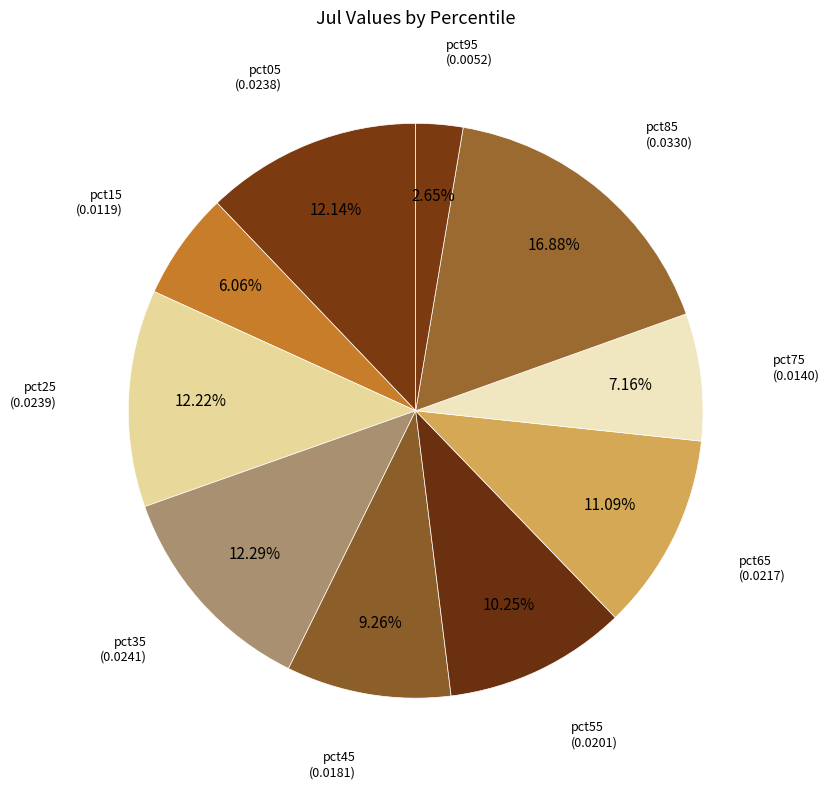

How many segments does this pie chart have?

10